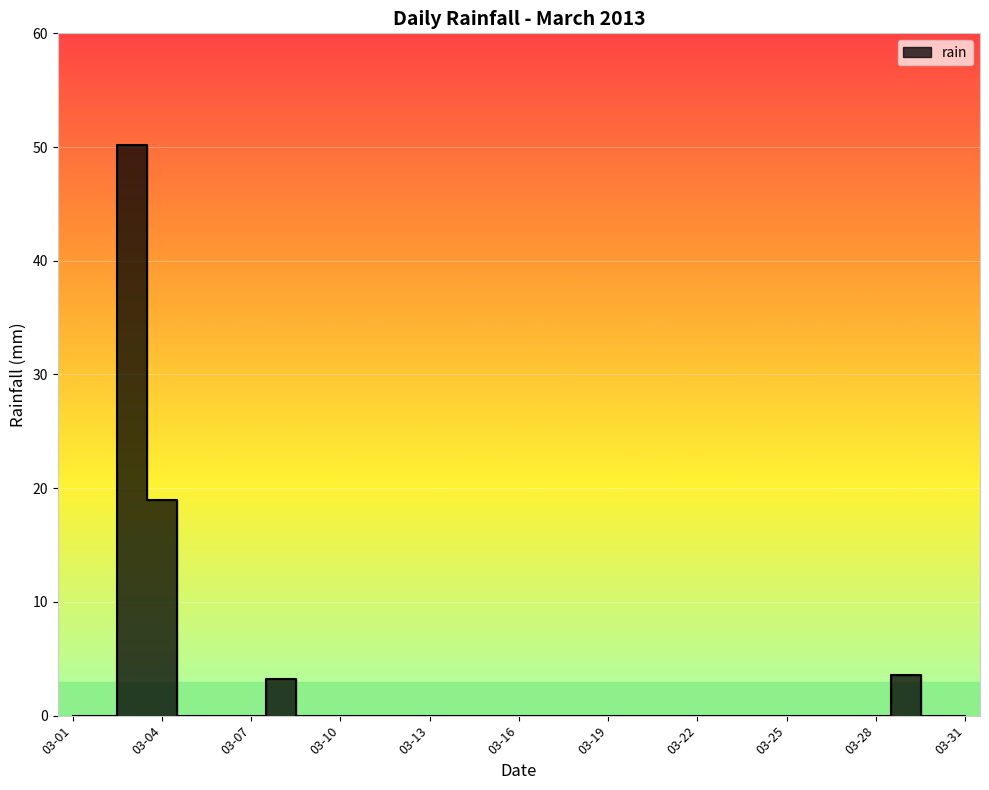

List the labels in order of value, largest first.

2013-03-03, 2013-03-04, 2013-03-29, 2013-03-08, 2013-03-01, 2013-03-02, 2013-03-05, 2013-03-06, 2013-03-07, 2013-03-09, 2013-03-10, 2013-03-11, 2013-03-12, 2013-03-13, 2013-03-14, 2013-03-15, 2013-03-16, 2013-03-17, 2013-03-18, 2013-03-19, 2013-03-20, 2013-03-21, 2013-03-22, 2013-03-23, 2013-03-24, 2013-03-25, 2013-03-26, 2013-03-27, 2013-03-28, 2013-03-30, 2013-03-31